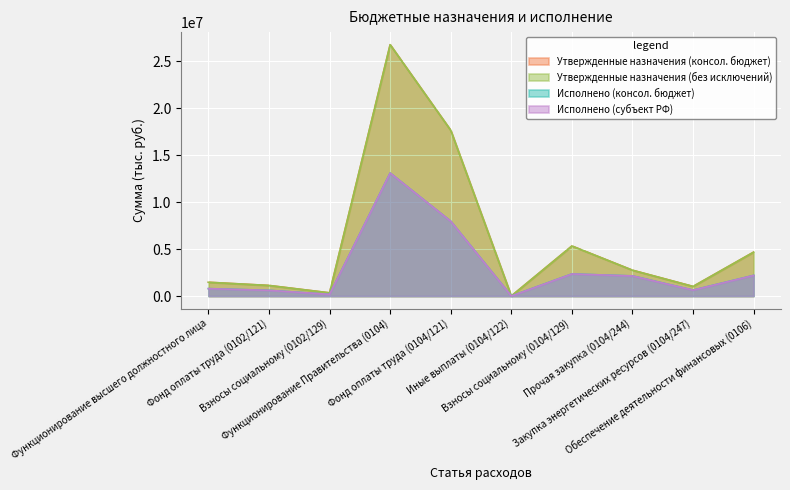

True or false: Утвержденные назначения (без исключений) and Исполнено (субъект РФ) cross at least once.

False